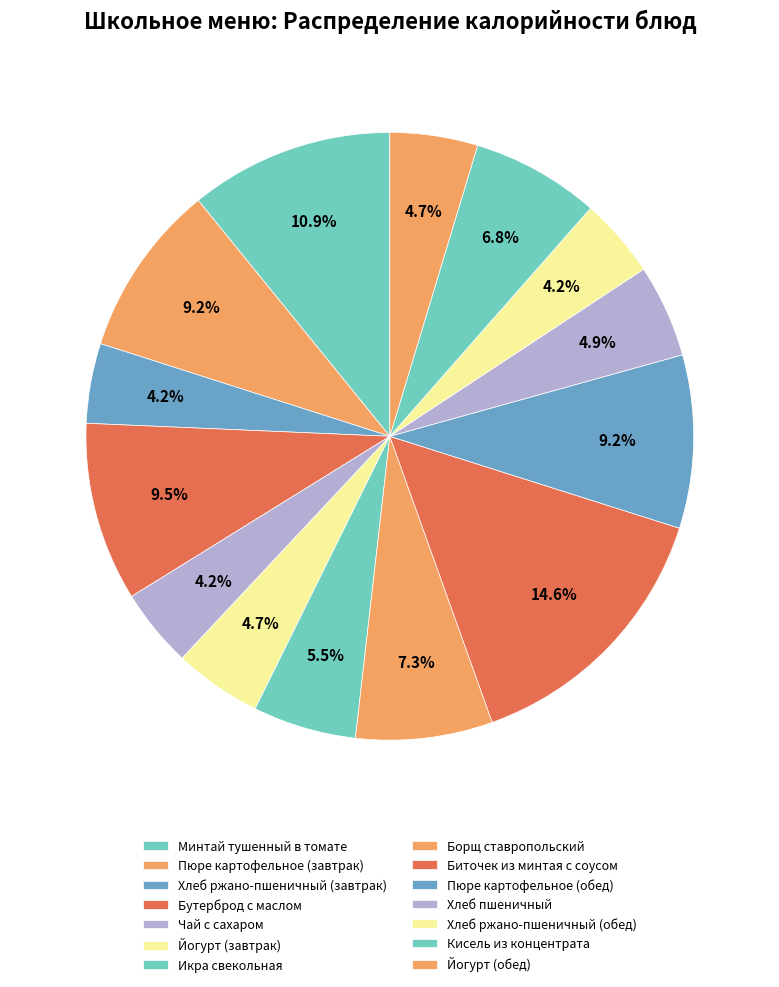

Which slice is the largest?

Биточек из минтая с соусом